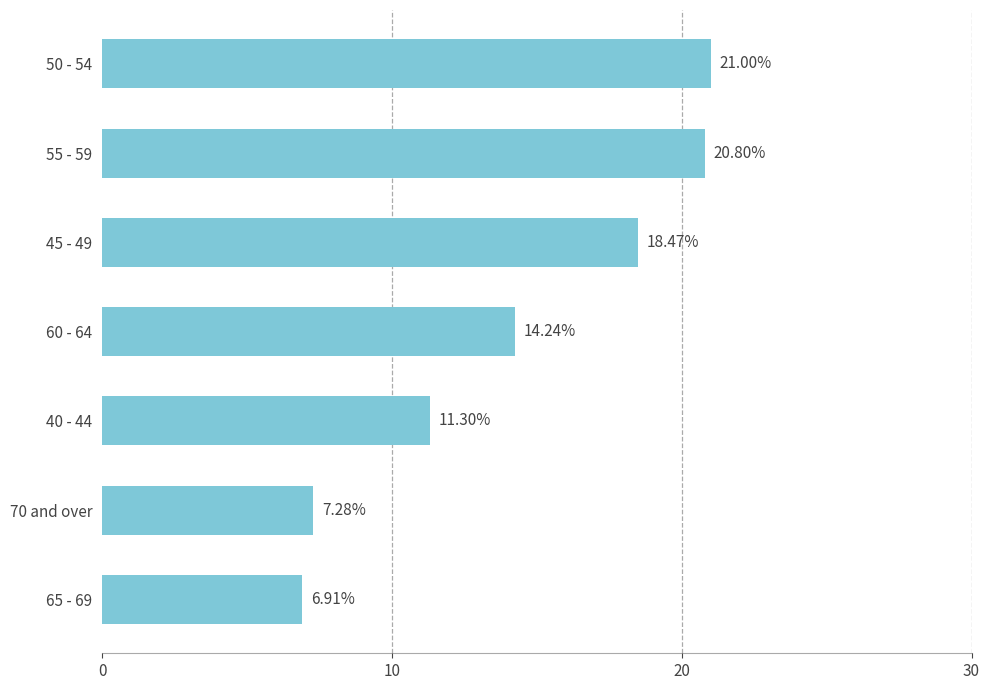

List the labels in order of value, smallest first.

65 - 69, 70 and over, 40 - 44, 60 - 64, 45 - 49, 55 - 59, 50 - 54